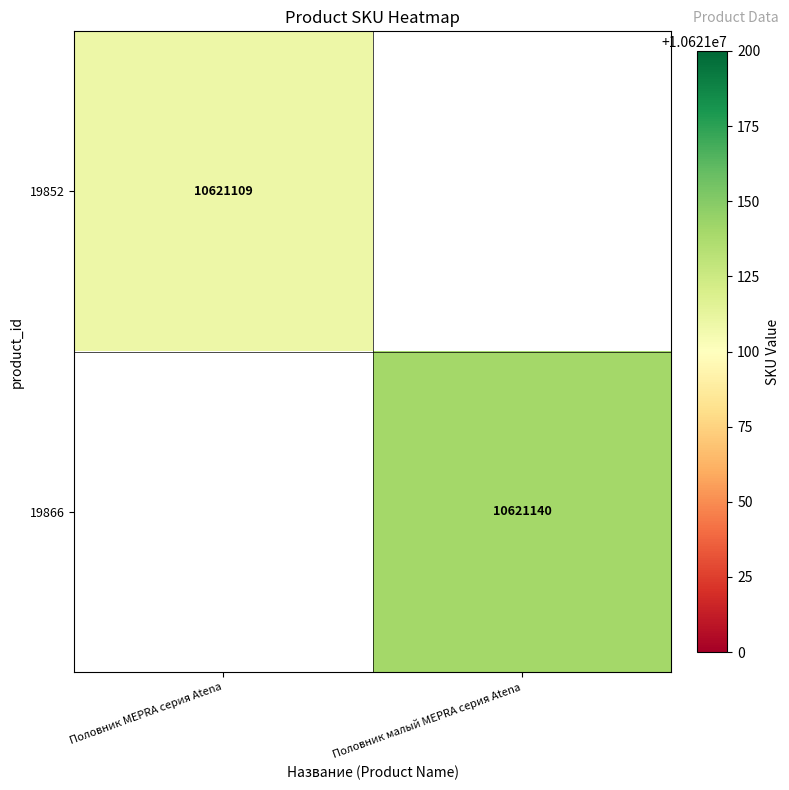

The 19852 series shows 10621109 at Половник MEPRA серия Atena. True or false?

True